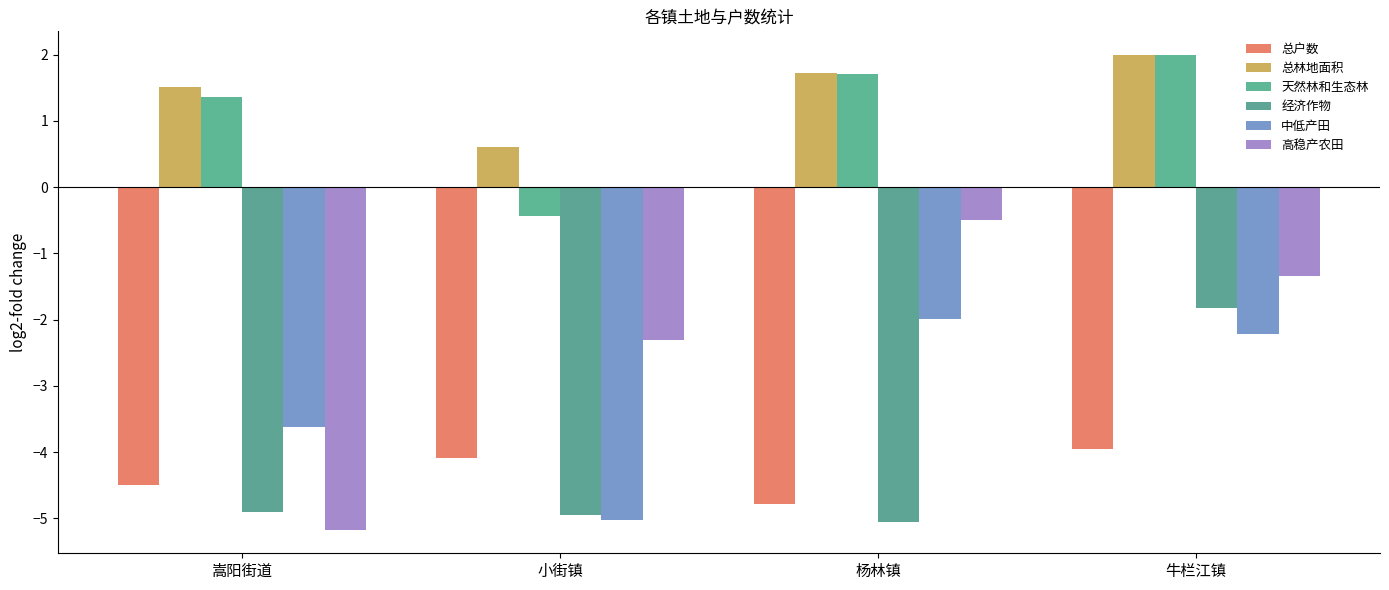

What is the value of the 天然林和生态林 bar at the 3rd from the left?

1.7